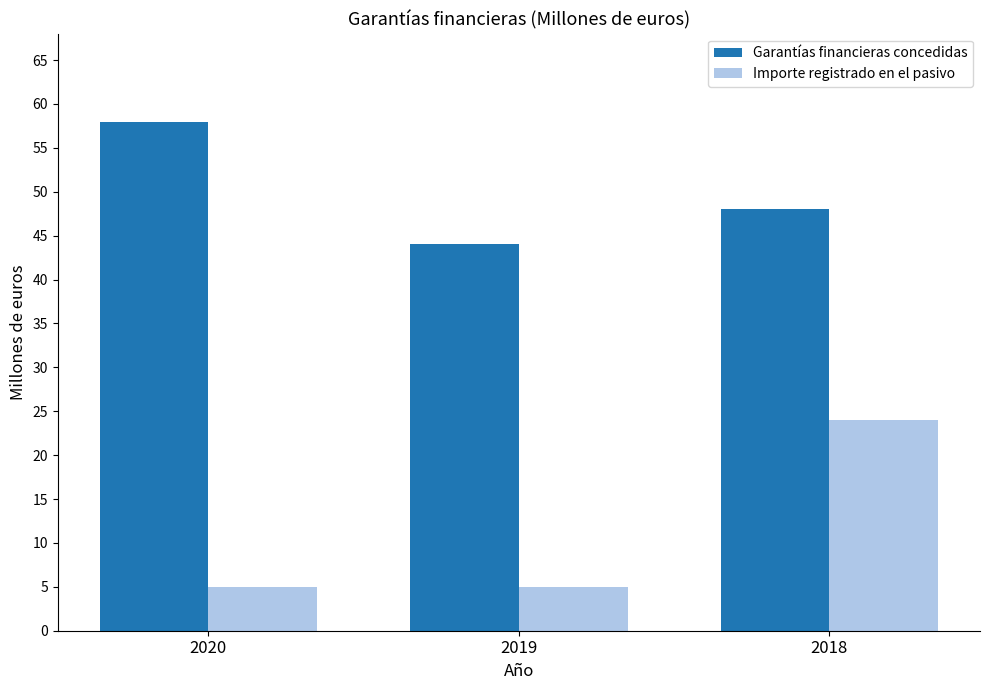

Which series changed the most between 2020 and 2019?

Garantías financieras concedidas